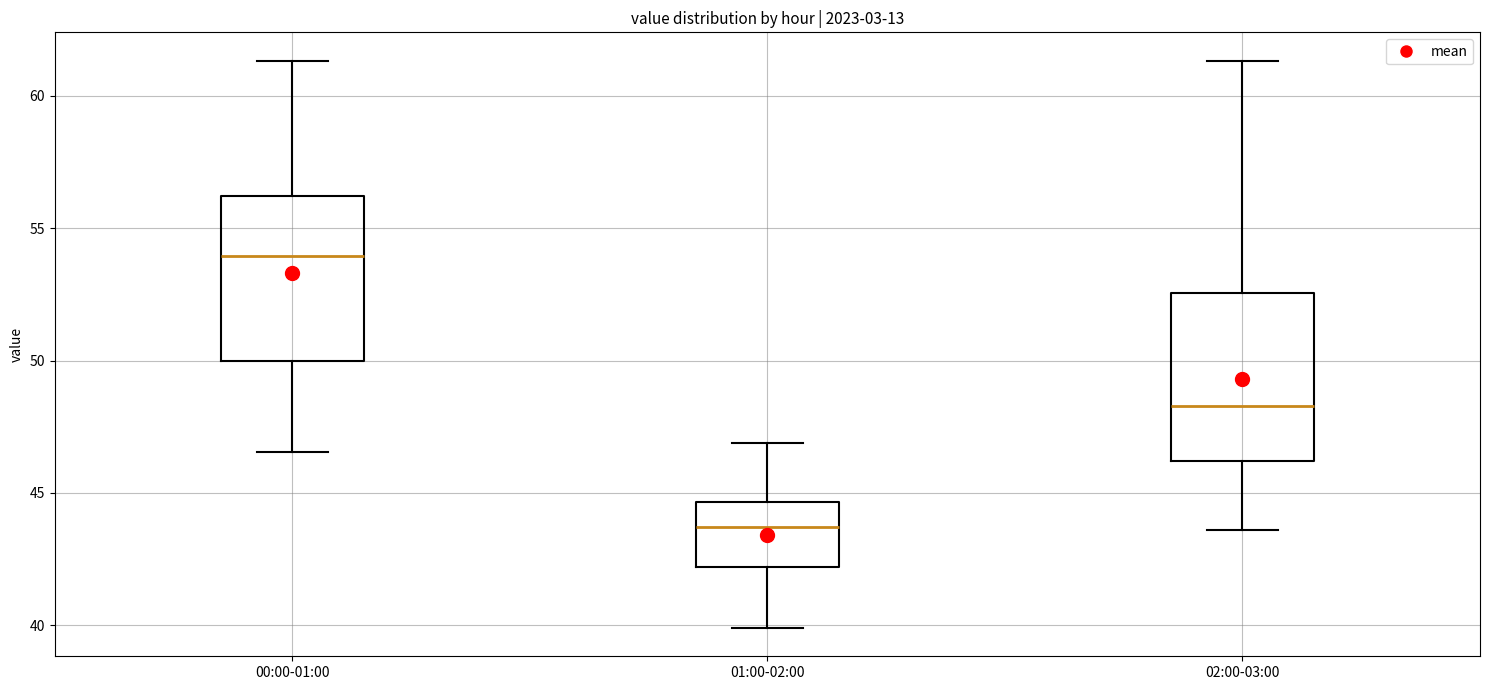

Reading left to right, read every box against the y-axis: the position of its median line, the range the box covers, and the ends of its whiskers. The values are not printed on the chart, so give them approximately, as read against the axis.

00:00-01:00: median 54.0, box 50.0 to 56.0, whiskers 46.5 to 61.5
01:00-02:00: median 43.5, box 42.0 to 44.5, whiskers 40.0 to 47.0
02:00-03:00: median 48.5, box 46.0 to 52.5, whiskers 43.5 to 61.5